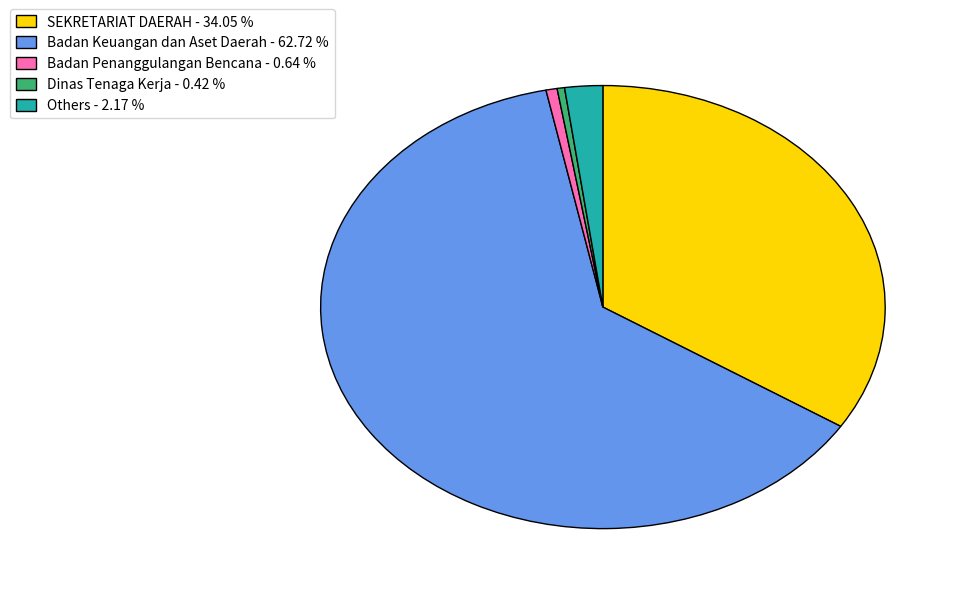

Which has a higher value, Dinas Tenaga Kerja - 0.42 % or Badan Keuangan dan Aset Daerah - 62.72 %?

Badan Keuangan dan Aset Daerah - 62.72 %